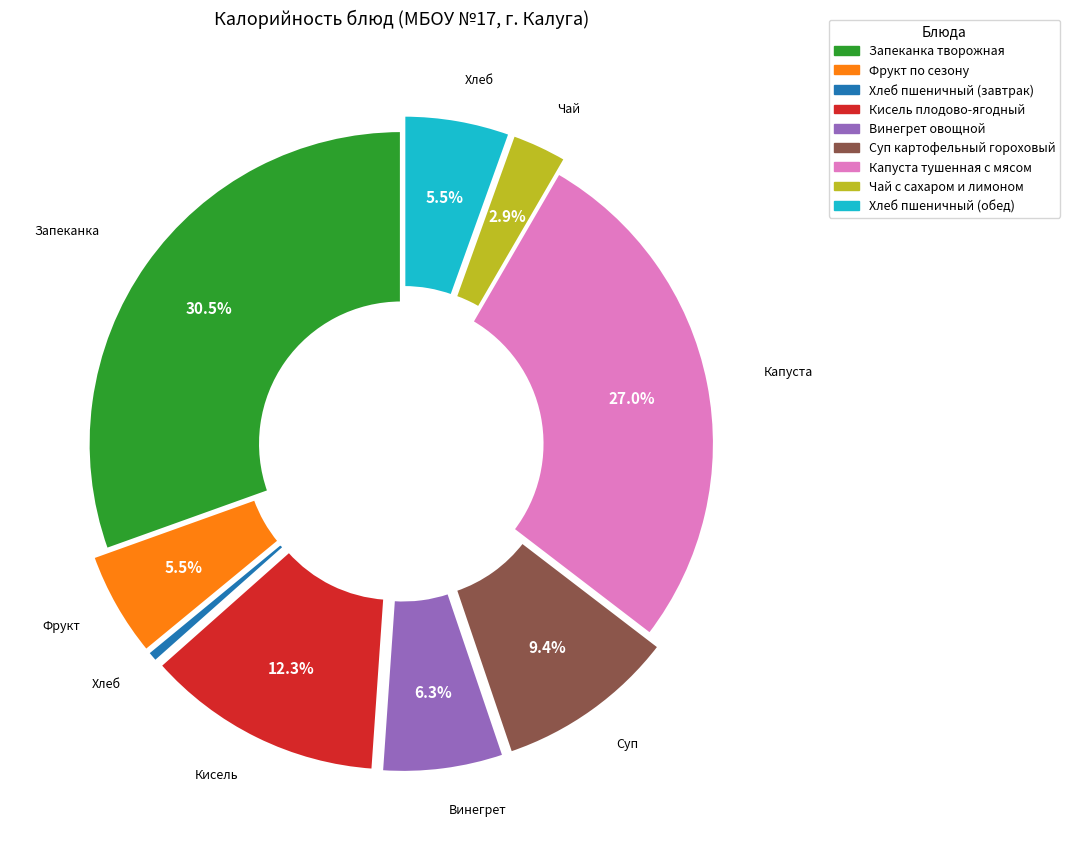

Count the number of slices in the pie.

9